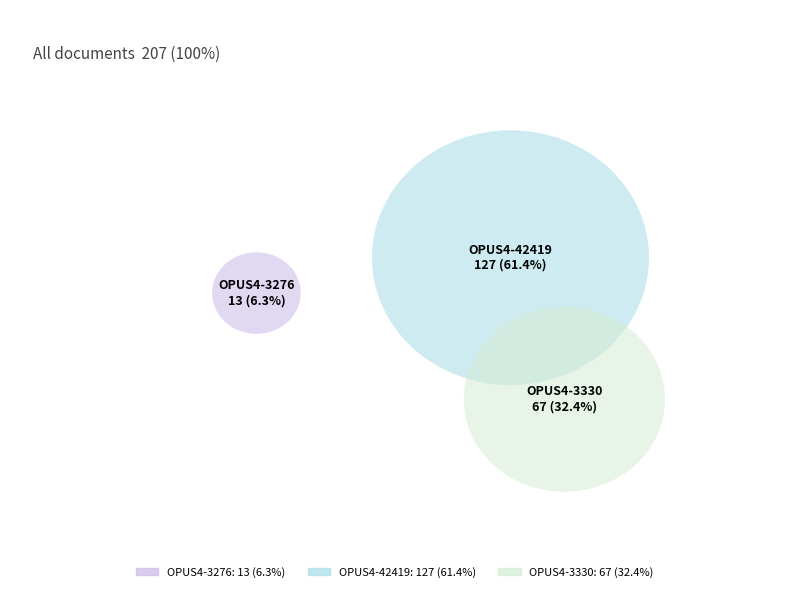

Which category accounts for the majority?

OPUS4-42419